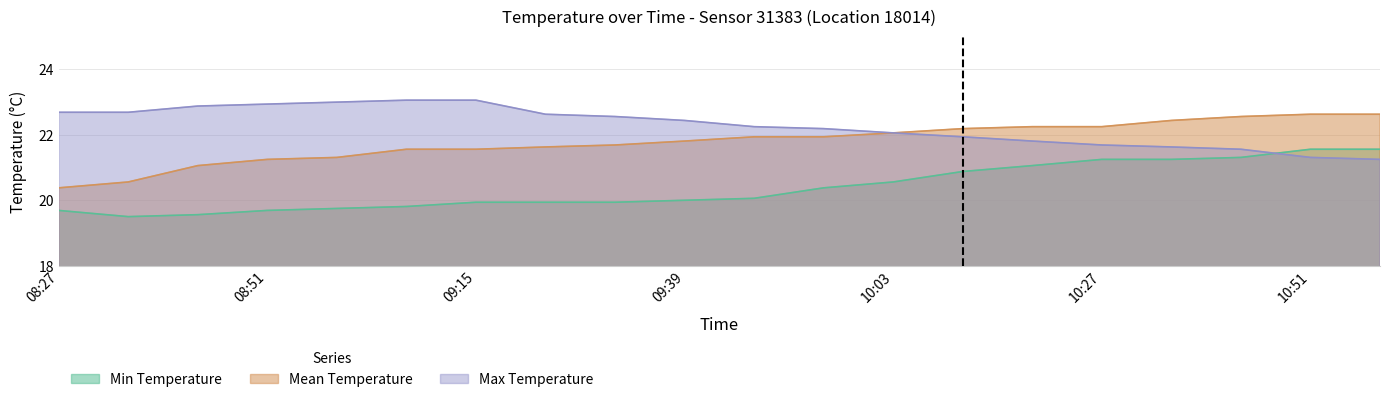

What are all the series names shown in the legend?

Min Temperature, Mean Temperature, Max Temperature